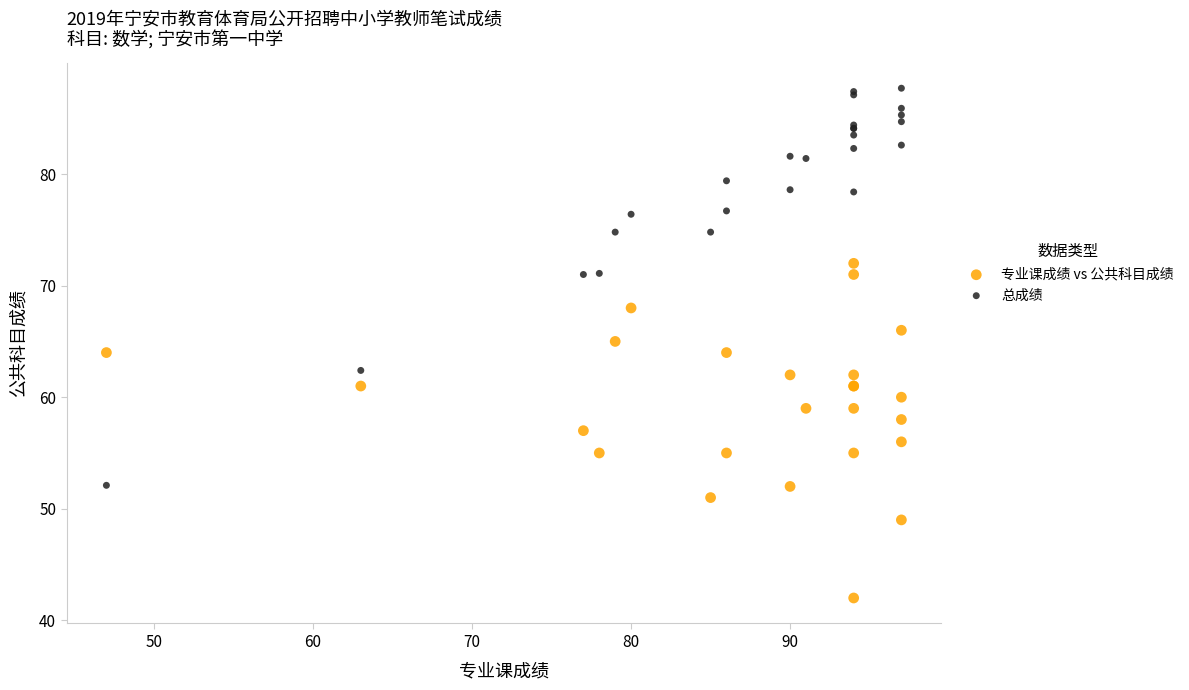

Which series contains the lowest Y value?

专业课成绩 vs 公共科目成绩